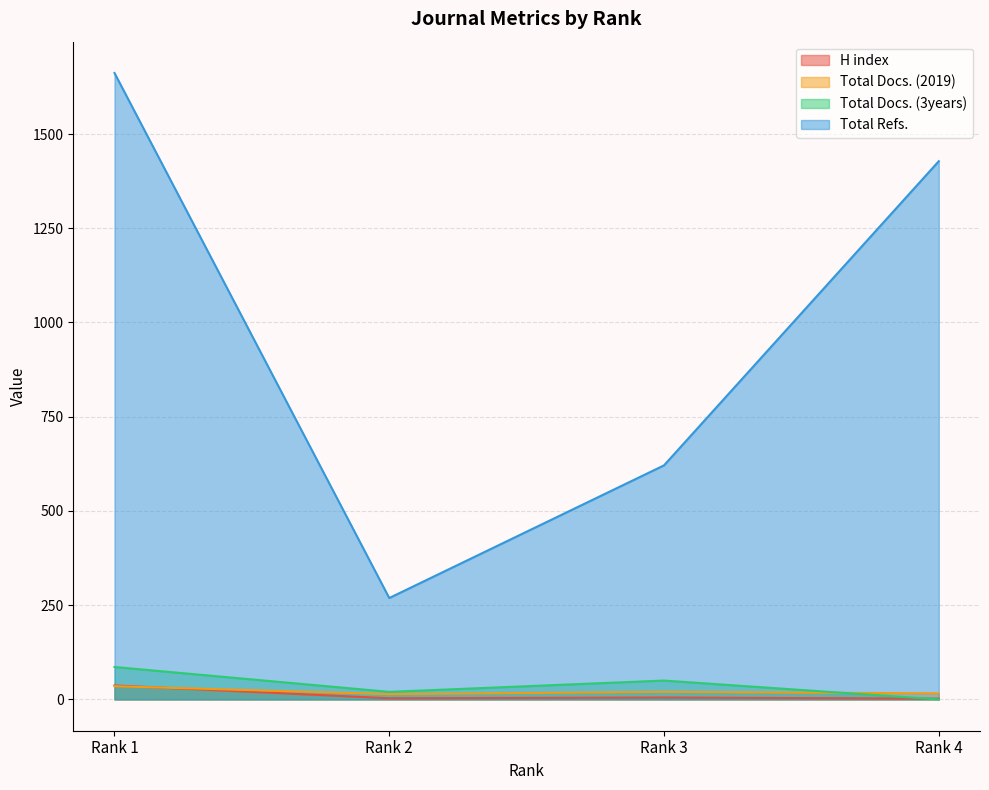

What is the highest value of the Total Docs. (2019) series?

35